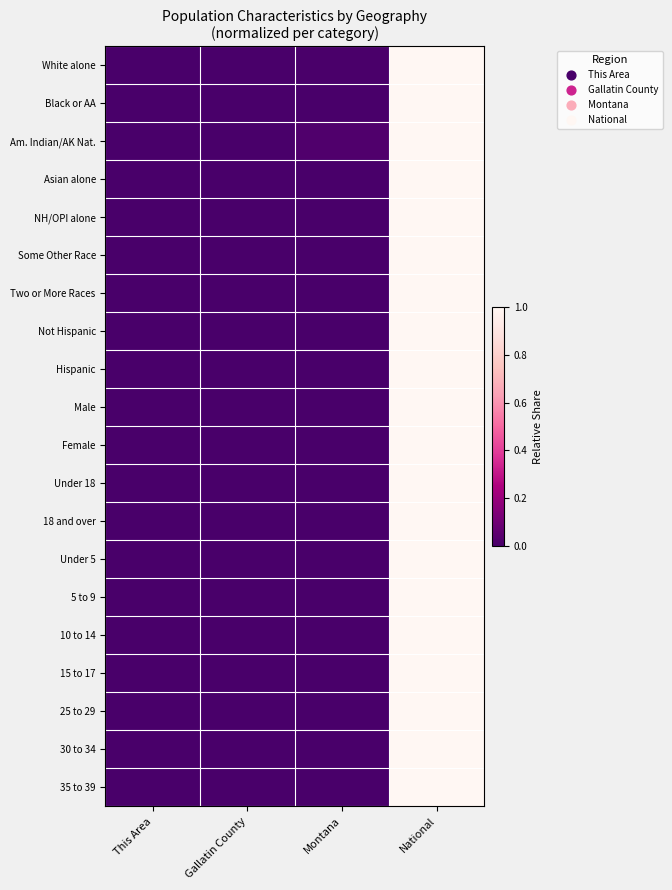

Reading left to right, extract all data points from this chart.

White alone: This Area=0.0	Gallatin County=0.0	Montana=0.0	National=1.0
Black or AA: This Area=0.0	Gallatin County=0.0	Montana=0.0	National=1.0
Am. Indian/AK Nat.: This Area=0.0	Gallatin County=0.0	Montana=0.0	National=1.0
Asian alone: This Area=0.0	Gallatin County=0.0	Montana=0.0	National=1.0
NH/OPI alone: This Area=0.0	Gallatin County=0.0	Montana=0.0	National=1.0
Some Other Race: This Area=0.0	Gallatin County=0.0	Montana=0.0	National=1.0
Two or More Races: This Area=0.0	Gallatin County=0.0	Montana=0.0	National=1.0
Not Hispanic: This Area=0.0	Gallatin County=0.0	Montana=0.0	National=1.0
Hispanic: This Area=0.0	Gallatin County=0.0	Montana=0.0	National=1.0
Male: This Area=0.0	Gallatin County=0.0	Montana=0.0	National=1.0
Female: This Area=0.0	Gallatin County=0.0	Montana=0.0	National=1.0
Under 18: This Area=0.0	Gallatin County=0.0	Montana=0.0	National=1.0
18 and over: This Area=0.0	Gallatin County=0.0	Montana=0.0	National=1.0
Under 5: This Area=0.0	Gallatin County=0.0	Montana=0.0	National=1.0
5 to 9: This Area=0.0	Gallatin County=0.0	Montana=0.0	National=1.0
10 to 14: This Area=0.0	Gallatin County=0.0	Montana=0.0	National=1.0
15 to 17: This Area=0.0	Gallatin County=0.0	Montana=0.0	National=1.0
25 to 29: This Area=0.0	Gallatin County=0.0	Montana=0.0	National=1.0
30 to 34: This Area=0.0	Gallatin County=0.0	Montana=0.0	National=1.0
35 to 39: This Area=0.0	Gallatin County=0.0	Montana=0.0	National=1.0